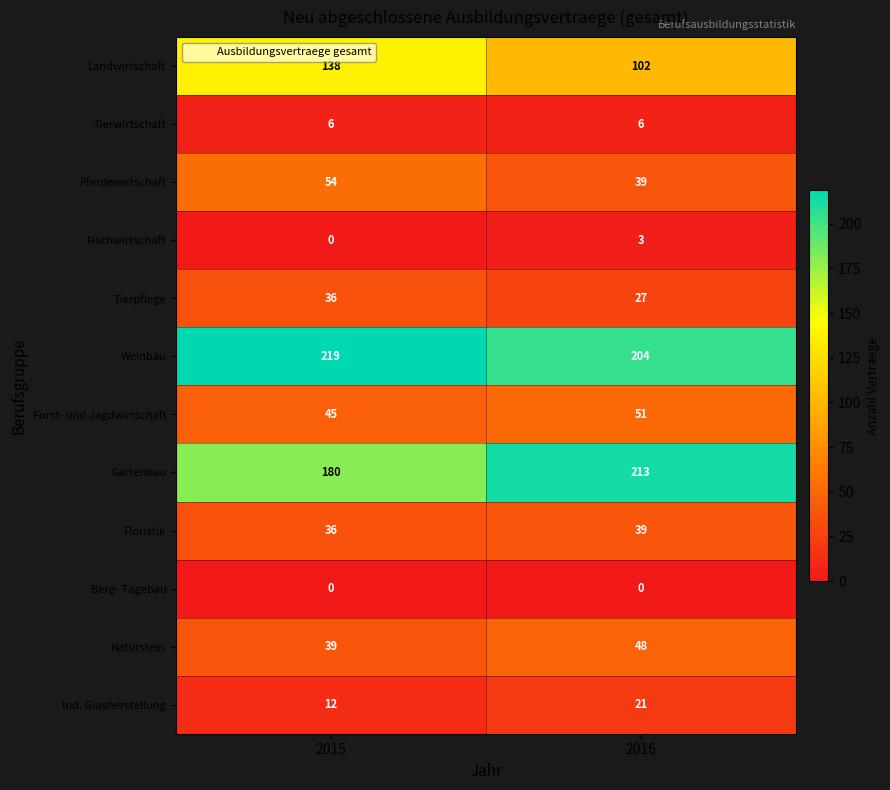

How many categories are shown in the chart?

2